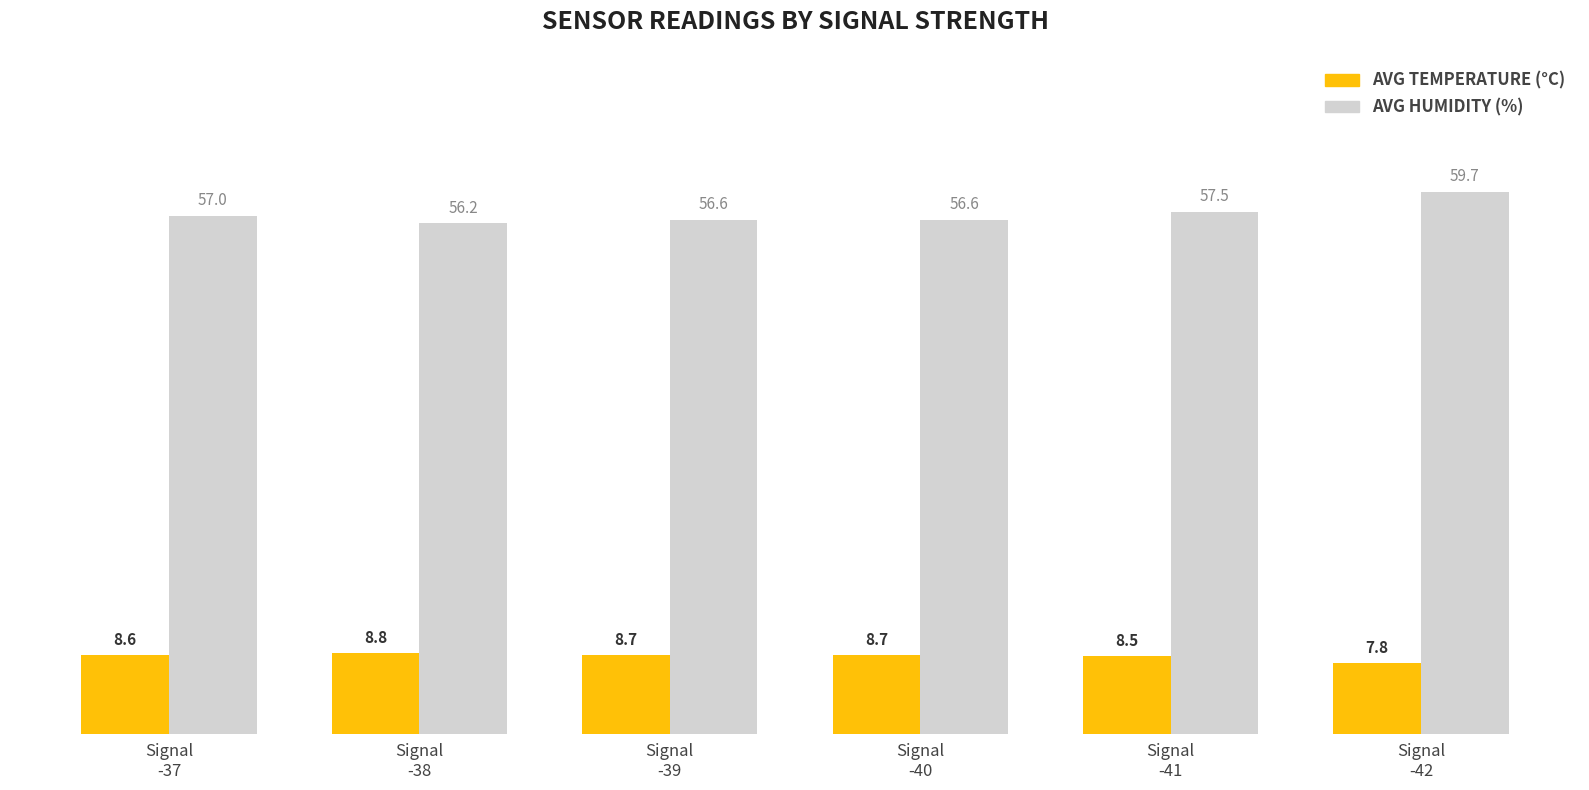

What is the smallest value displayed?

7.8